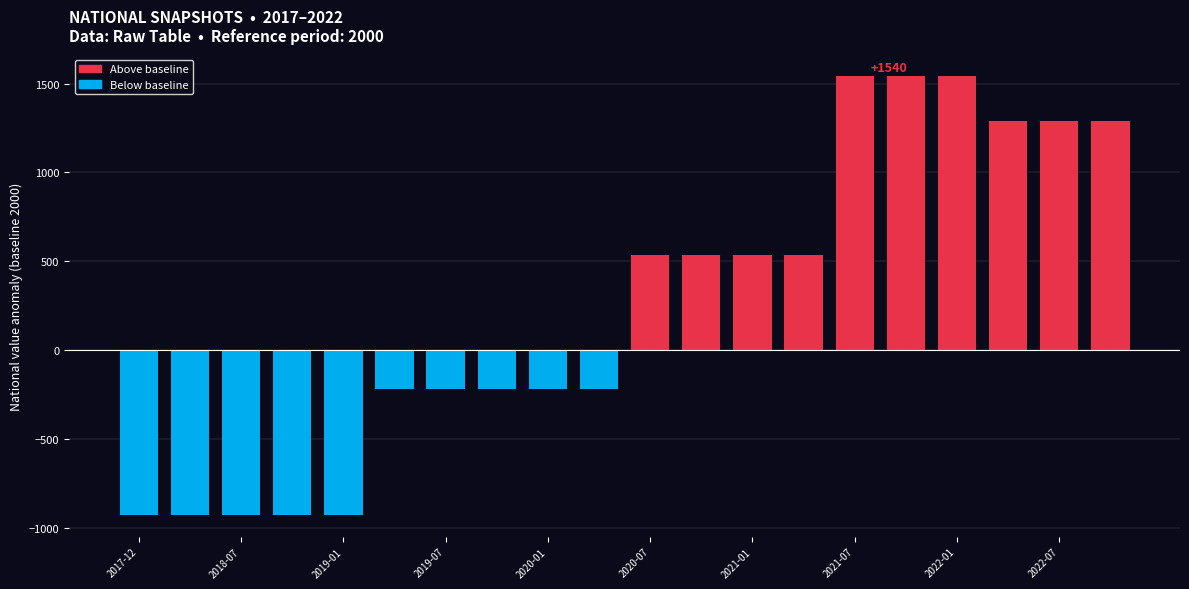

How many values are above zero?

10